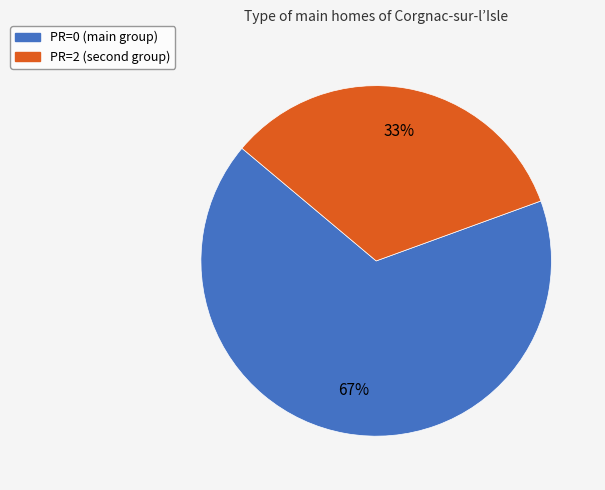

To the nearest percent, what is the average slice percentage?

50%